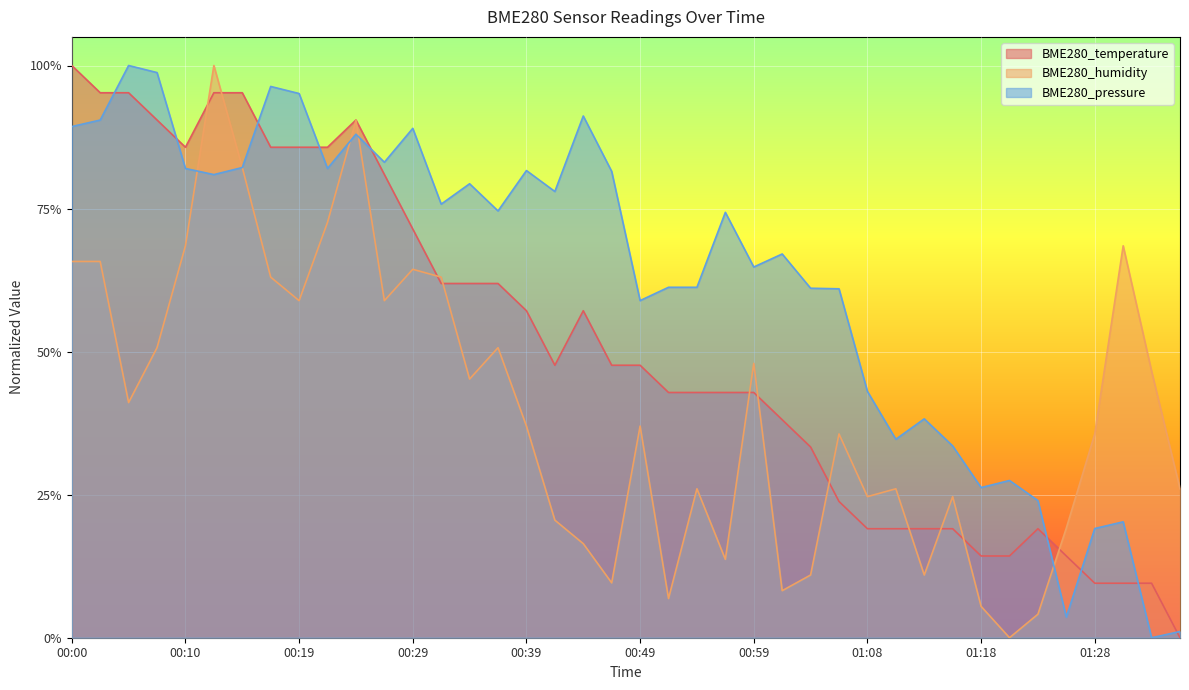

Does the chart display data point markers on the line(s)?

No